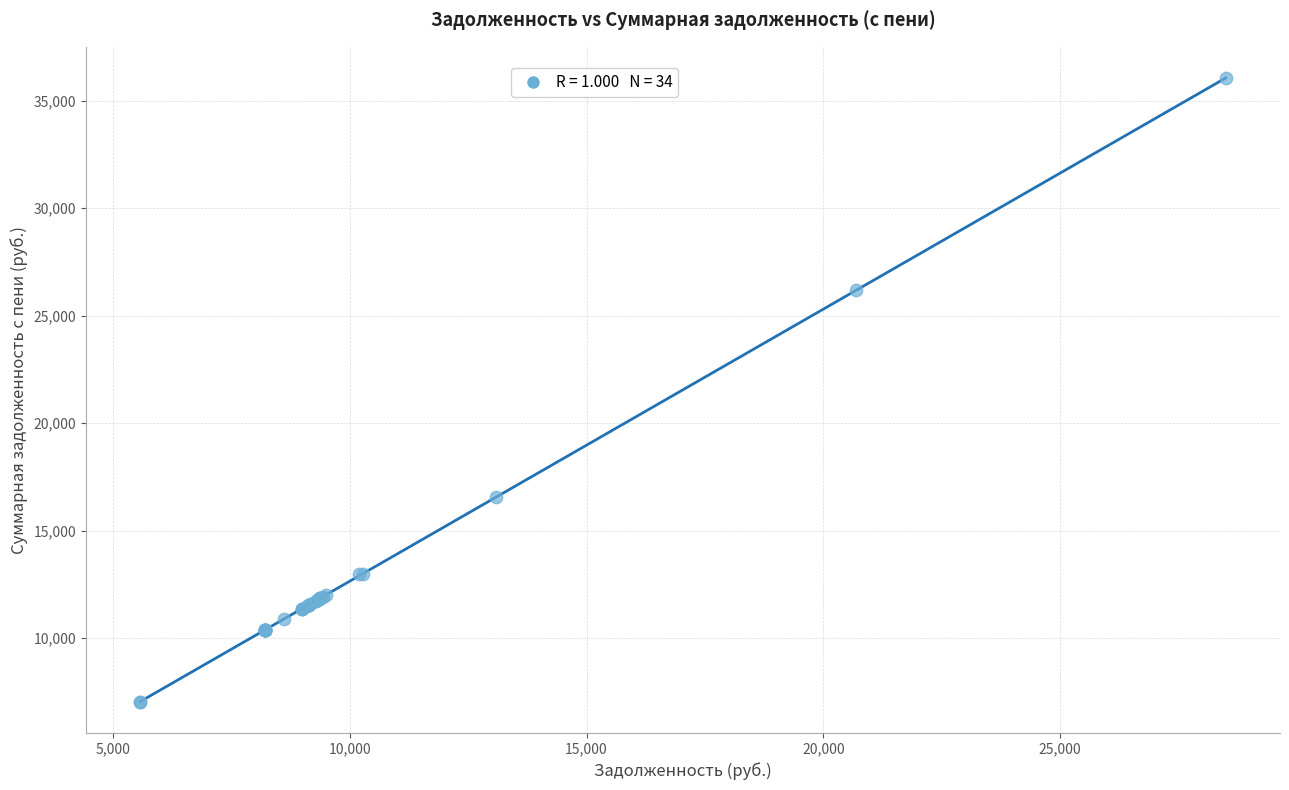

What Y value in the scatter plot is closest to 21546?

26179.1